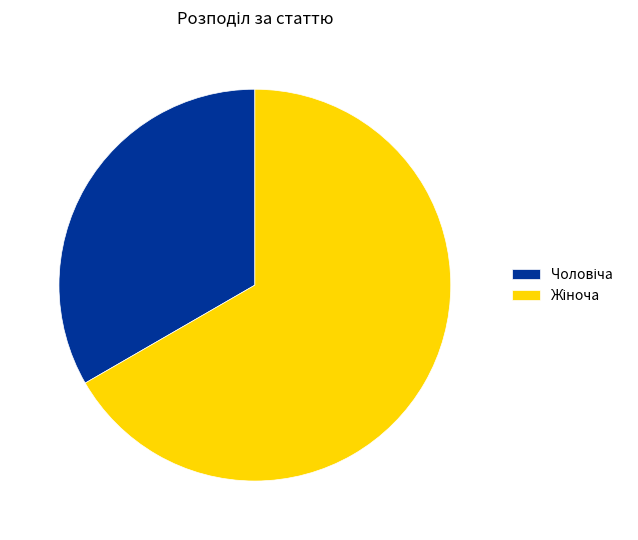

Does any single category account for the majority?

Yes